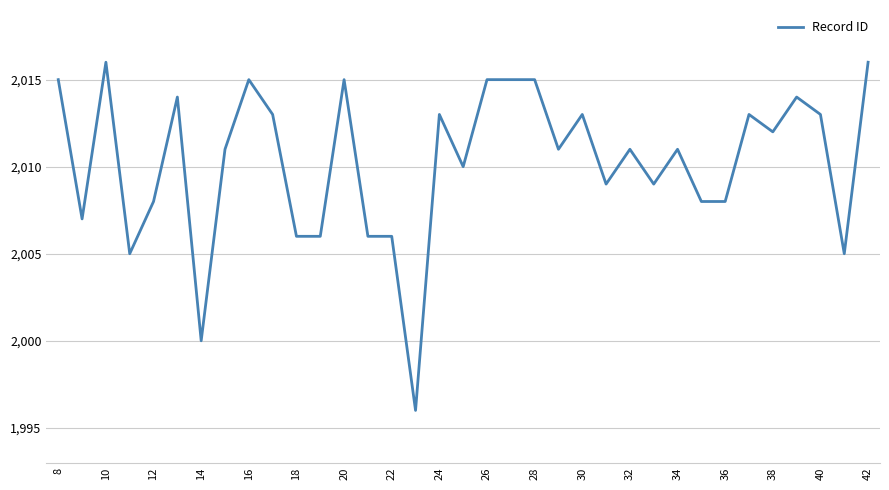

What is the difference between the maximum and minimum values?

20